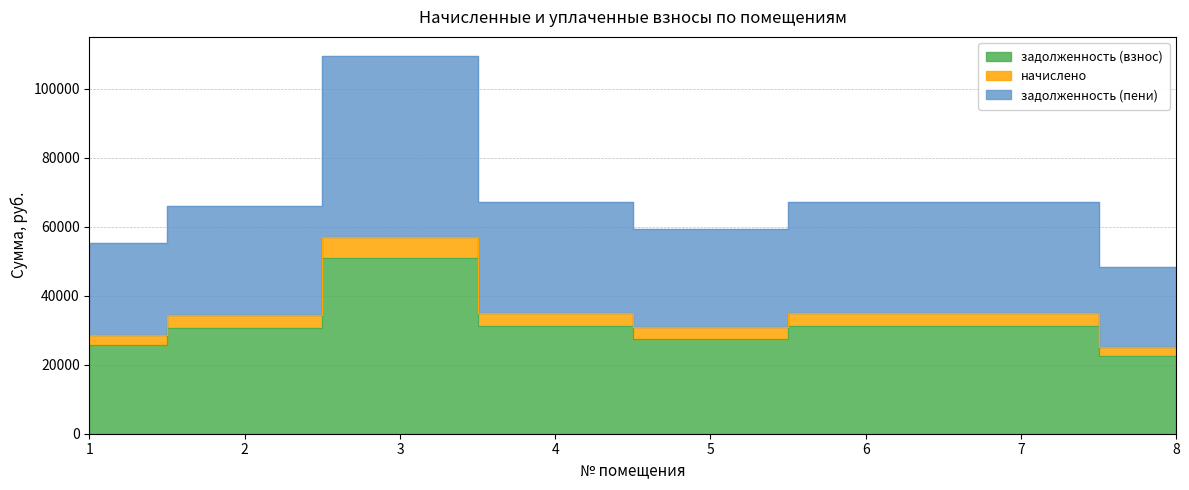

At which category is the sum across all series the highest?

3